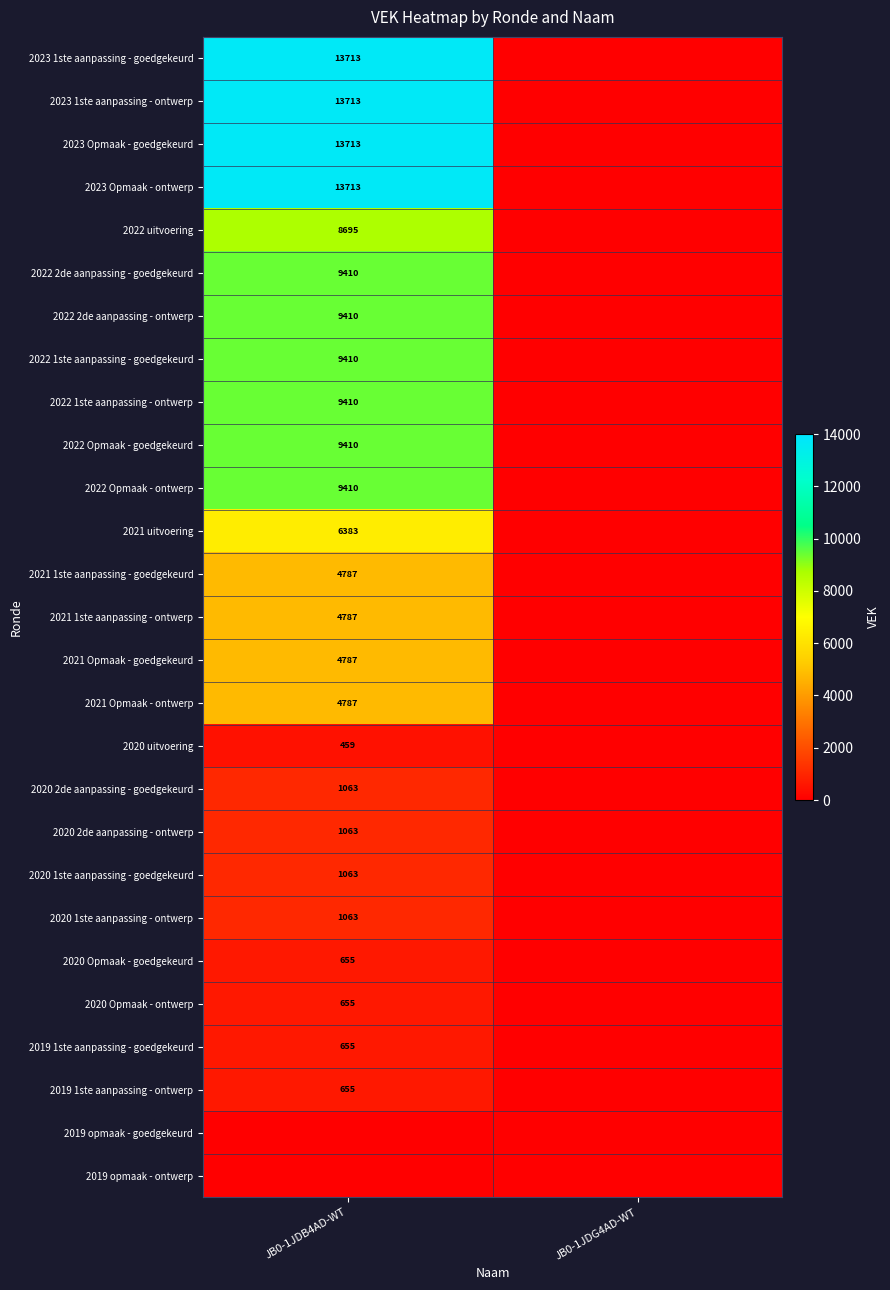

True or false: 2022 2de aanpassing - ontwerp has a value of 2188 at JB0-1JDB4AD-WT.

False